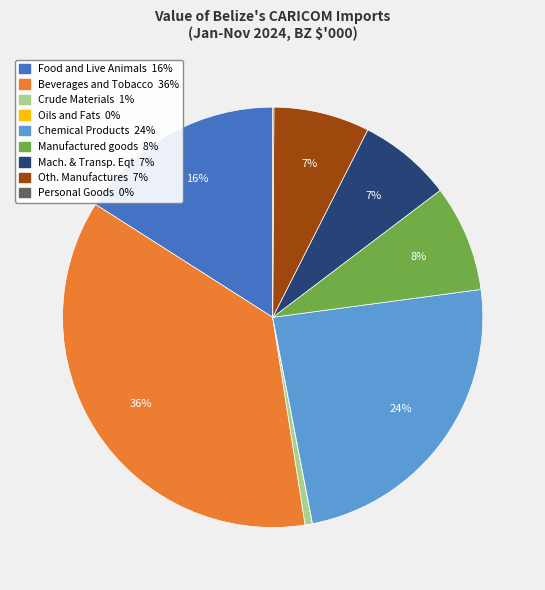

Does Beverages and Tobacco represent more than half of the total?

No